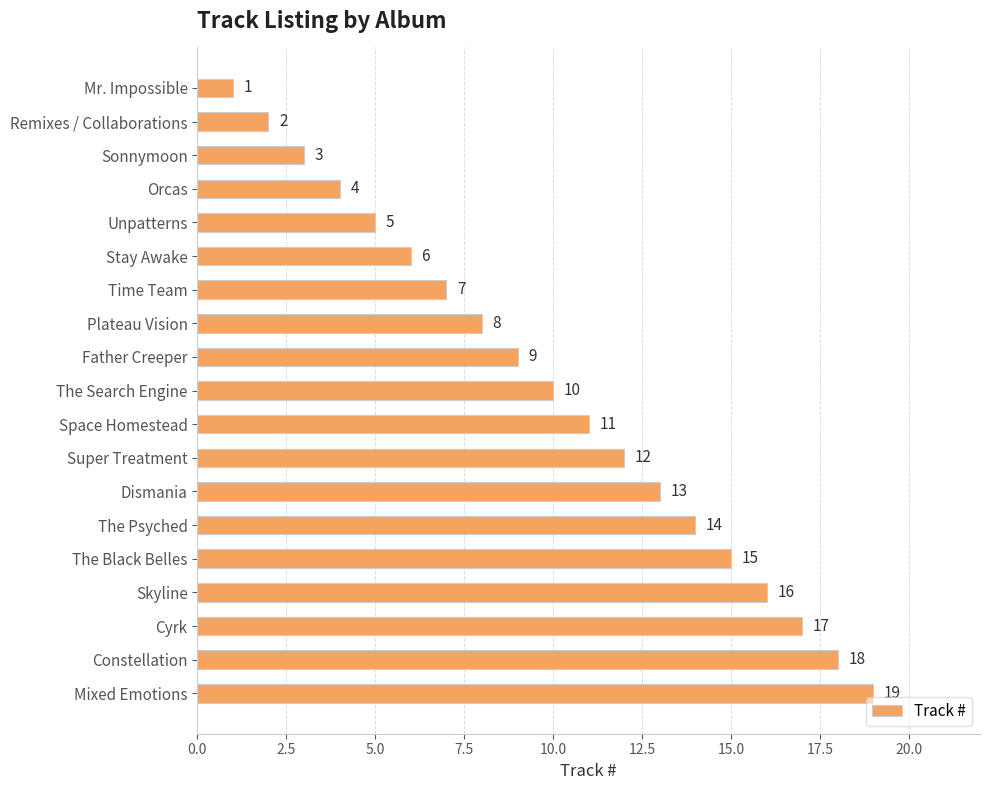

What is the change in value from Sonnymoon to Orcas?

+1